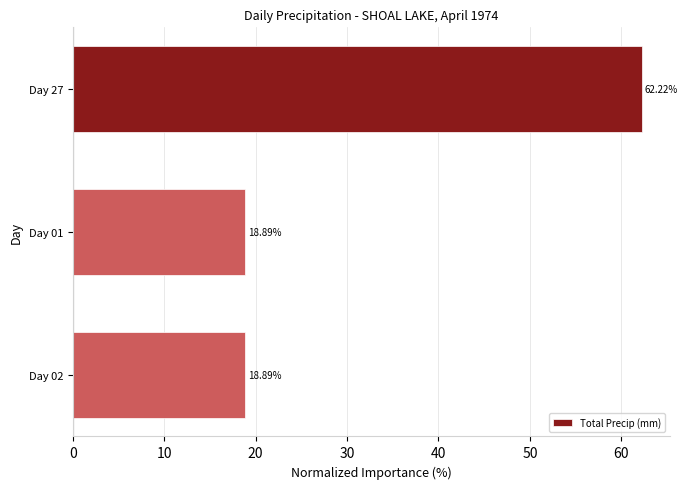

Between Day 27 and Day 01, which is larger?

Day 27